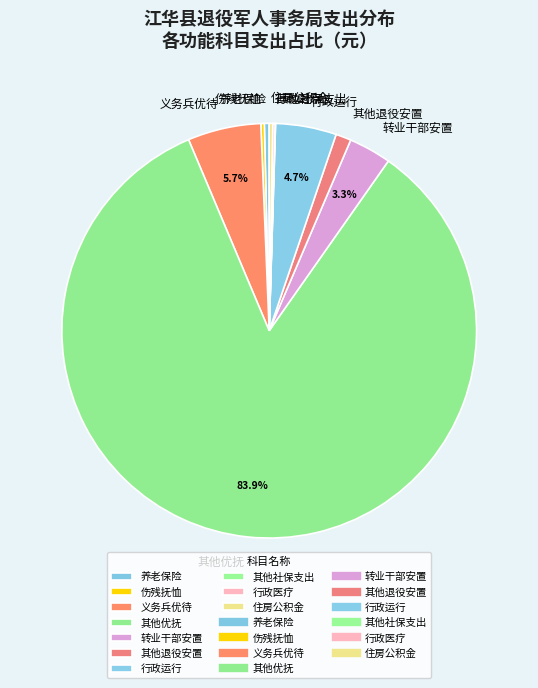

What is the total percentage of 其他优抚 and 行政运行?

88.6%